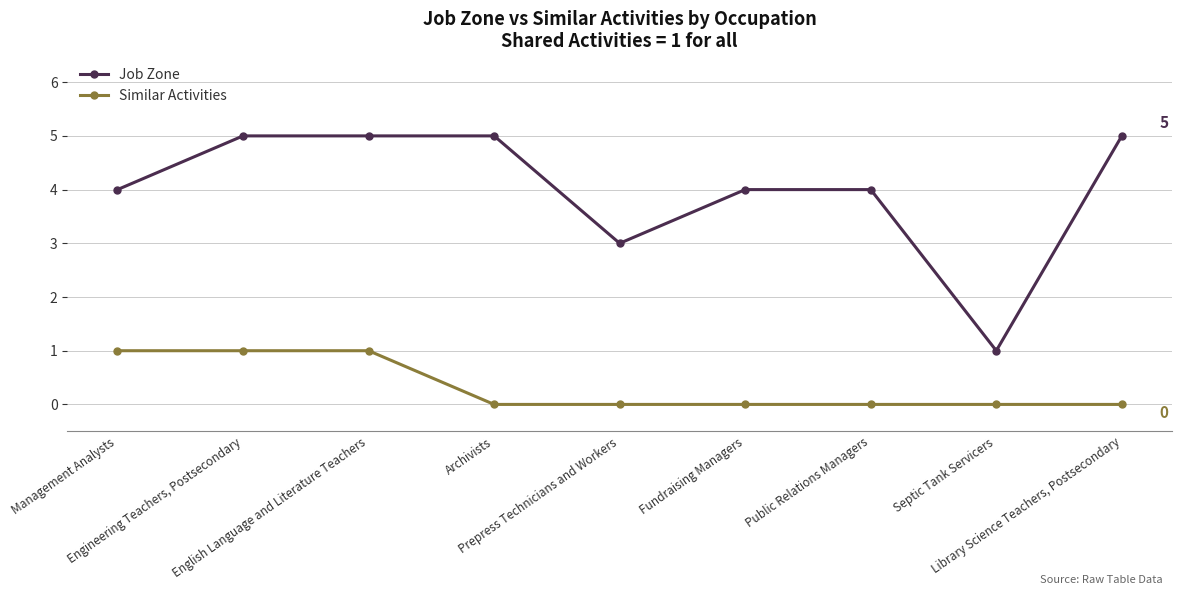

What is the difference between the maximum and second lowest values in the Job Zone series?

2